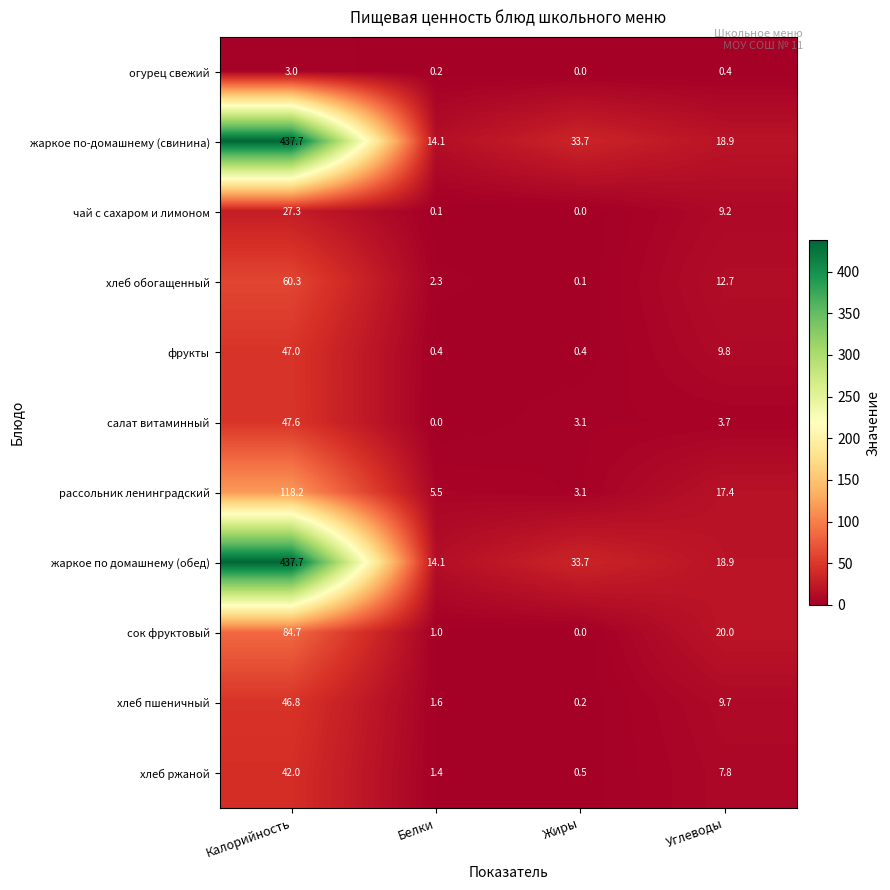

What is the highest value of the фрукты series?

47.0